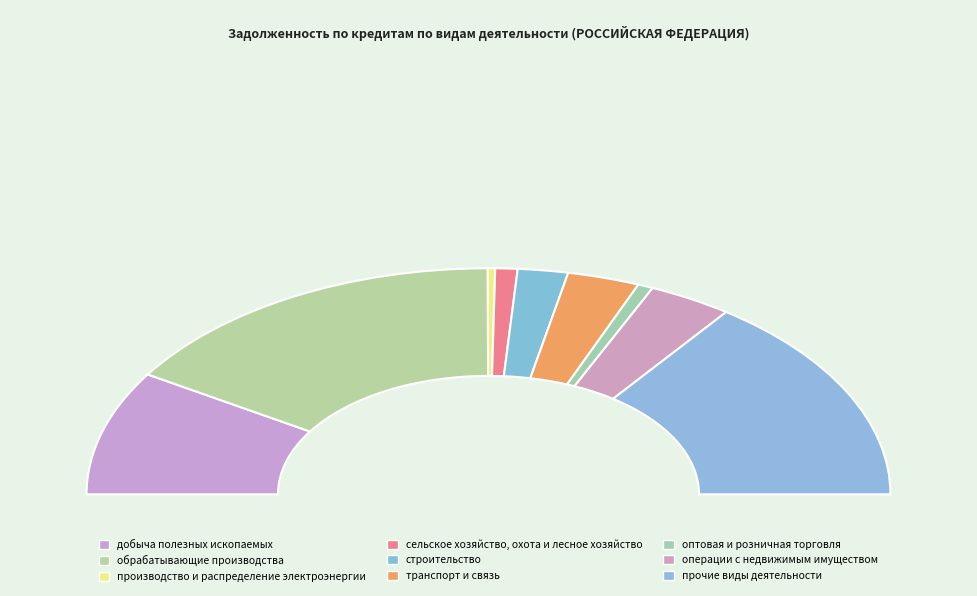

The строительство slice represents 1% of the pie. True or false?

False